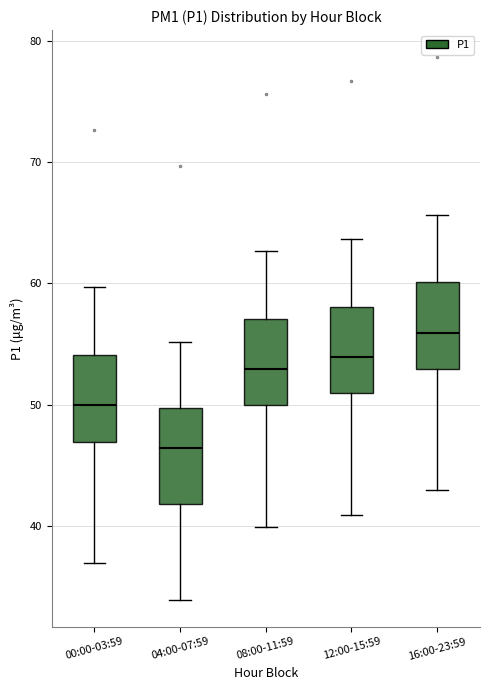

Where does the median line of the box for 00:00-03:59 sit on the y-axis? The values are not printed on the chart, so give them approximately, as read against the axis.

50